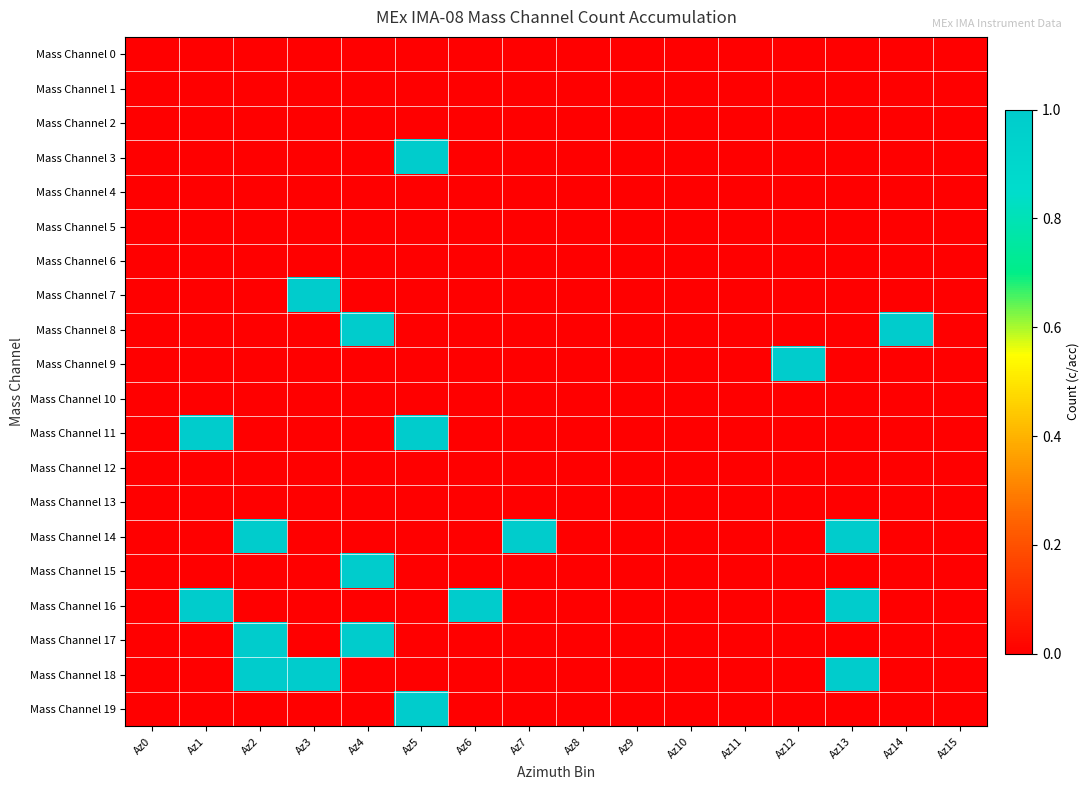

Reading right to left, what are all the values shown in this chart?

Mass Channel 0: Az15=0	Az14=0	Az13=0	Az12=0	Az11=0	Az10=0	Az9=0	Az8=0	Az7=0	Az6=0	Az5=0	Az4=0	Az3=0	Az2=0	Az1=0	Az0=0
Mass Channel 1: Az15=0	Az14=0	Az13=0	Az12=0	Az11=0	Az10=0	Az9=0	Az8=0	Az7=0	Az6=0	Az5=0	Az4=0	Az3=0	Az2=0	Az1=0	Az0=0
Mass Channel 2: Az15=0	Az14=0	Az13=0	Az12=0	Az11=0	Az10=0	Az9=0	Az8=0	Az7=0	Az6=0	Az5=0	Az4=0	Az3=0	Az2=0	Az1=0	Az0=0
Mass Channel 3: Az15=0	Az14=0	Az13=0	Az12=0	Az11=0	Az10=0	Az9=0	Az8=0	Az7=0	Az6=0	Az5=1	Az4=0	Az3=0	Az2=0	Az1=0	Az0=0
Mass Channel 4: Az15=0	Az14=0	Az13=0	Az12=0	Az11=0	Az10=0	Az9=0	Az8=0	Az7=0	Az6=0	Az5=0	Az4=0	Az3=0	Az2=0	Az1=0	Az0=0
Mass Channel 5: Az15=0	Az14=0	Az13=0	Az12=0	Az11=0	Az10=0	Az9=0	Az8=0	Az7=0	Az6=0	Az5=0	Az4=0	Az3=0	Az2=0	Az1=0	Az0=0
Mass Channel 6: Az15=0	Az14=0	Az13=0	Az12=0	Az11=0	Az10=0	Az9=0	Az8=0	Az7=0	Az6=0	Az5=0	Az4=0	Az3=0	Az2=0	Az1=0	Az0=0
Mass Channel 7: Az15=0	Az14=0	Az13=0	Az12=0	Az11=0	Az10=0	Az9=0	Az8=0	Az7=0	Az6=0	Az5=0	Az4=0	Az3=1	Az2=0	Az1=0	Az0=0
Mass Channel 8: Az15=0	Az14=1	Az13=0	Az12=0	Az11=0	Az10=0	Az9=0	Az8=0	Az7=0	Az6=0	Az5=0	Az4=1	Az3=0	Az2=0	Az1=0	Az0=0
Mass Channel 9: Az15=0	Az14=0	Az13=0	Az12=1	Az11=0	Az10=0	Az9=0	Az8=0	Az7=0	Az6=0	Az5=0	Az4=0	Az3=0	Az2=0	Az1=0	Az0=0
Mass Channel 10: Az15=0	Az14=0	Az13=0	Az12=0	Az11=0	Az10=0	Az9=0	Az8=0	Az7=0	Az6=0	Az5=0	Az4=0	Az3=0	Az2=0	Az1=0	Az0=0
Mass Channel 11: Az15=0	Az14=0	Az13=0	Az12=0	Az11=0	Az10=0	Az9=0	Az8=0	Az7=0	Az6=0	Az5=1	Az4=0	Az3=0	Az2=0	Az1=1	Az0=0
Mass Channel 12: Az15=0	Az14=0	Az13=0	Az12=0	Az11=0	Az10=0	Az9=0	Az8=0	Az7=0	Az6=0	Az5=0	Az4=0	Az3=0	Az2=0	Az1=0	Az0=0
Mass Channel 13: Az15=0	Az14=0	Az13=0	Az12=0	Az11=0	Az10=0	Az9=0	Az8=0	Az7=0	Az6=0	Az5=0	Az4=0	Az3=0	Az2=0	Az1=0	Az0=0
Mass Channel 14: Az15=0	Az14=0	Az13=1	Az12=0	Az11=0	Az10=0	Az9=0	Az8=0	Az7=1	Az6=0	Az5=0	Az4=0	Az3=0	Az2=1	Az1=0	Az0=0
Mass Channel 15: Az15=0	Az14=0	Az13=0	Az12=0	Az11=0	Az10=0	Az9=0	Az8=0	Az7=0	Az6=0	Az5=0	Az4=1	Az3=0	Az2=0	Az1=0	Az0=0
Mass Channel 16: Az15=0	Az14=0	Az13=1	Az12=0	Az11=0	Az10=0	Az9=0	Az8=0	Az7=0	Az6=1	Az5=0	Az4=0	Az3=0	Az2=0	Az1=1	Az0=0
Mass Channel 17: Az15=0	Az14=0	Az13=0	Az12=0	Az11=0	Az10=0	Az9=0	Az8=0	Az7=0	Az6=0	Az5=0	Az4=1	Az3=0	Az2=1	Az1=0	Az0=0
Mass Channel 18: Az15=0	Az14=0	Az13=1	Az12=0	Az11=0	Az10=0	Az9=0	Az8=0	Az7=0	Az6=0	Az5=0	Az4=0	Az3=1	Az2=1	Az1=0	Az0=0
Mass Channel 19: Az15=0	Az14=0	Az13=0	Az12=0	Az11=0	Az10=0	Az9=0	Az8=0	Az7=0	Az6=0	Az5=1	Az4=0	Az3=0	Az2=0	Az1=0	Az0=0